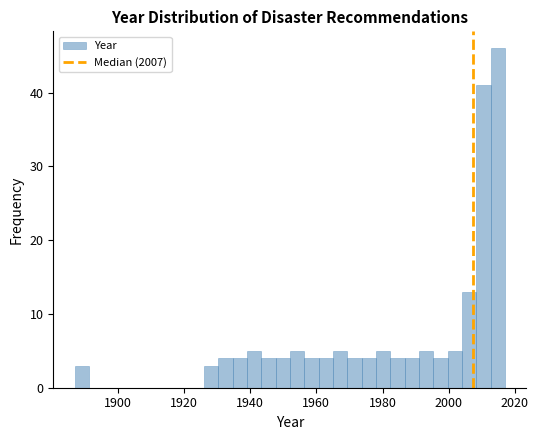

Around what value on the x-axis is the tallest bar? Give the approximate position of its centre, as read against the axis.

2014